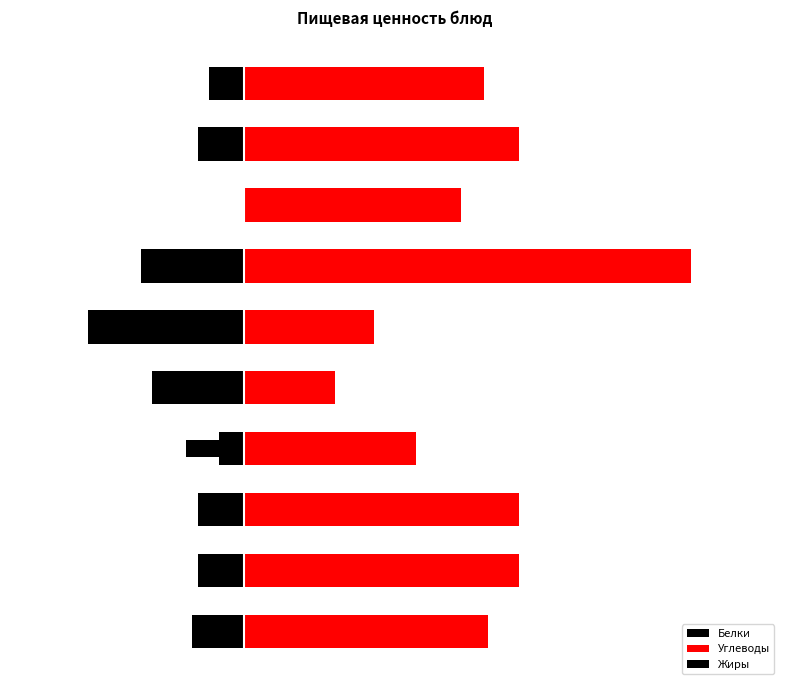

At which label does Белки reach its peak?

7